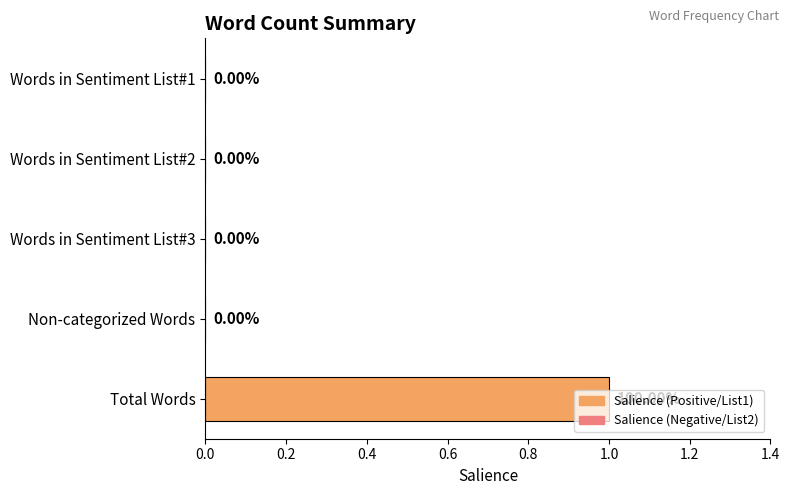

Between Words in Sentiment List#3 and Total Words, which is larger?

Total Words